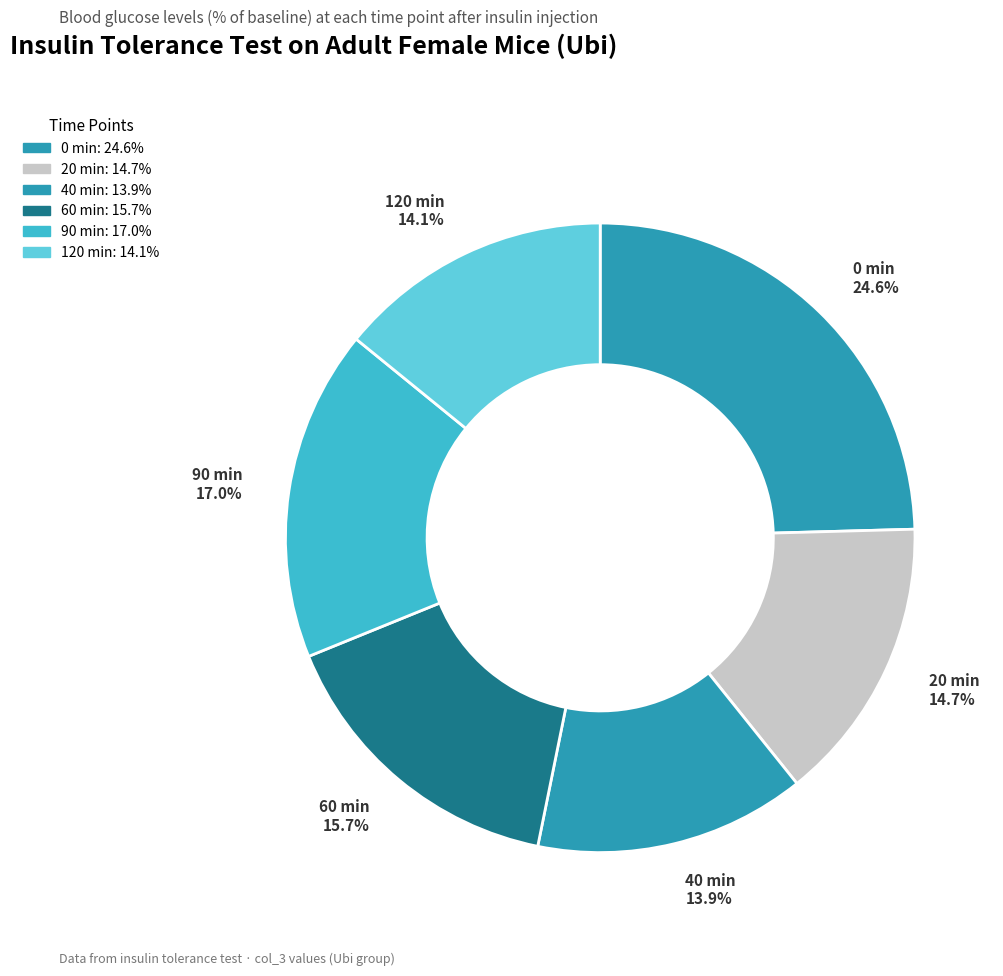

Is the sum of 40 min and 120 min greater than half?

No